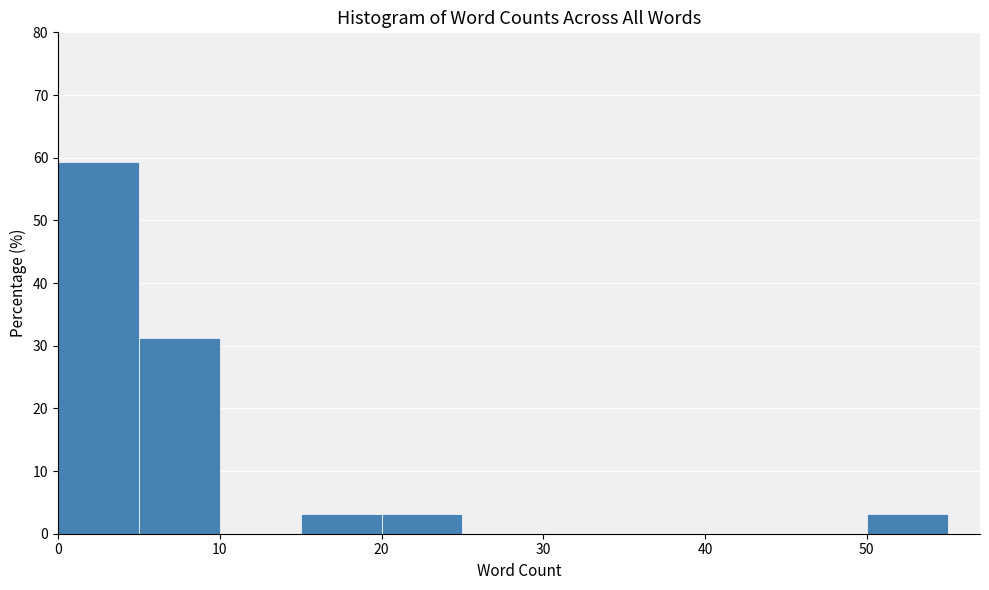

How tall is the bar that spans 20 to 25 on the x-axis? The values are not printed on the chart, so give them approximately, as read against the axis.

3